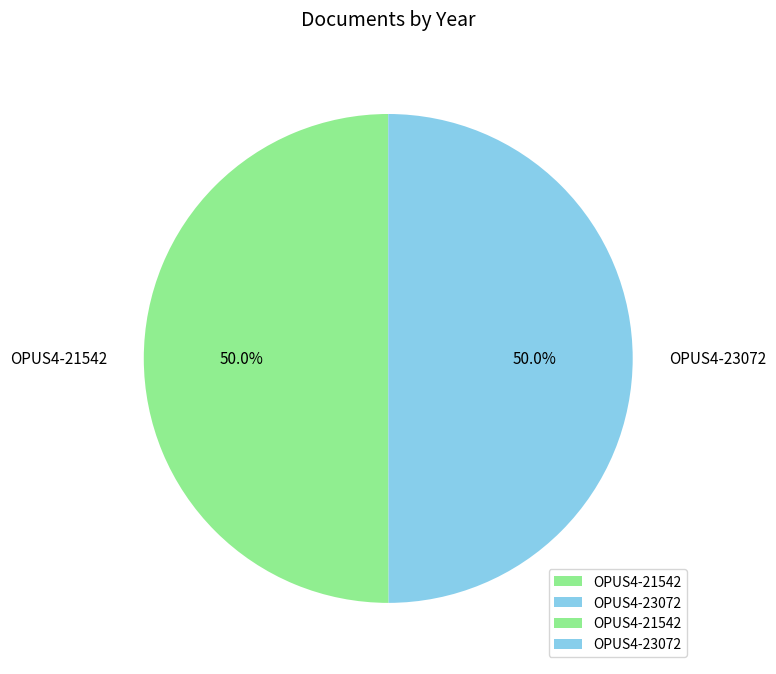

Is it true that OPUS4-21542 is 62% of the pie?

False